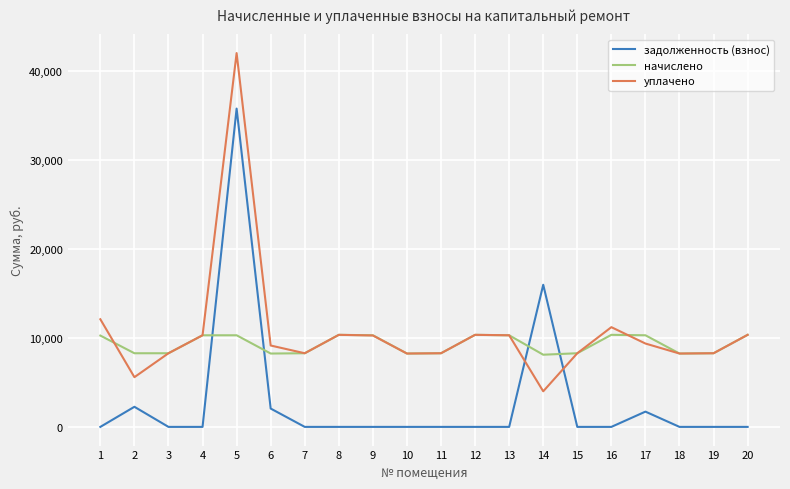

What is the spread (max minus min) of values at 1?

12100.4